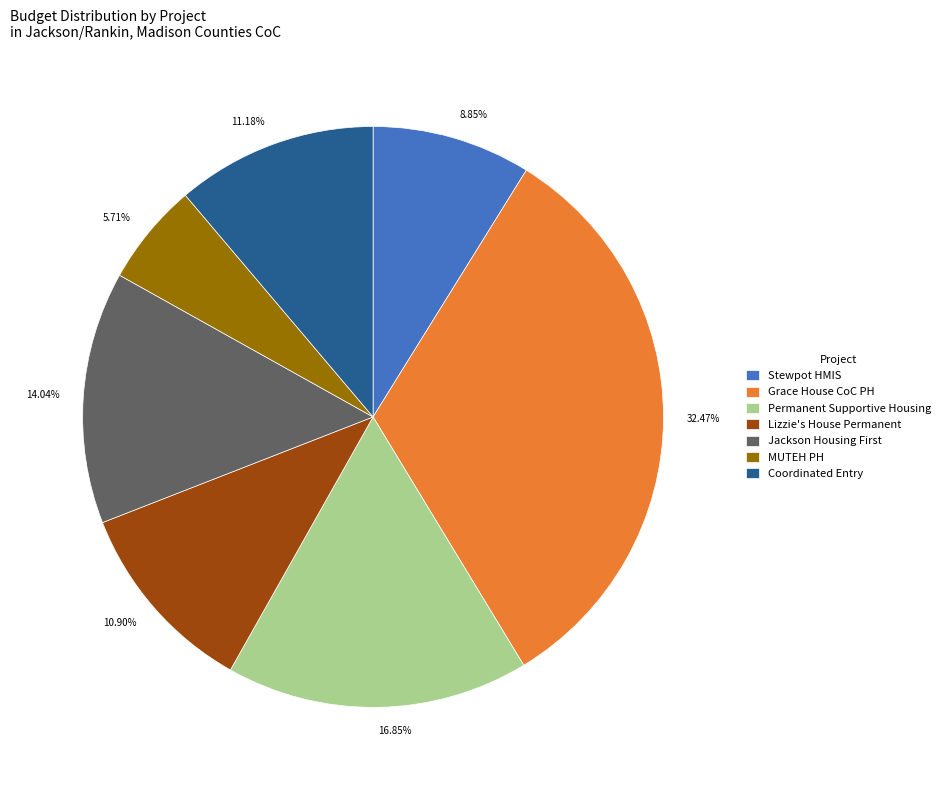

To the nearest percent, what is the average slice percentage?

14%